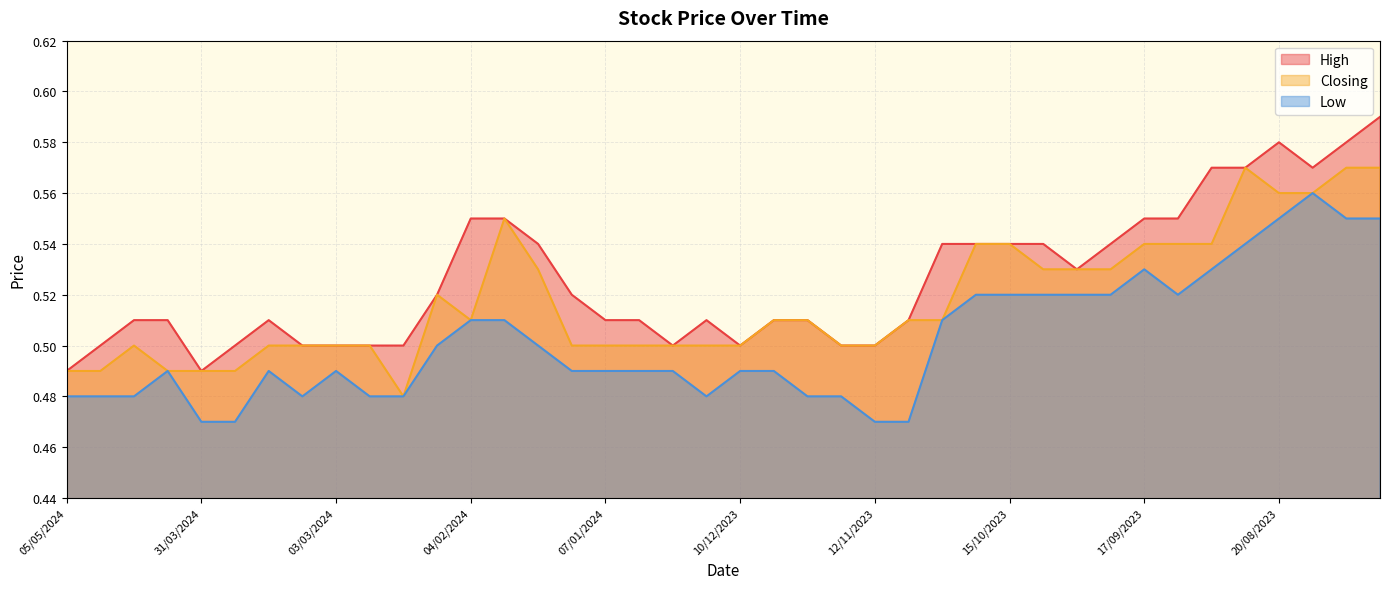

At which category is the sum across all series the highest?

30/07/2023